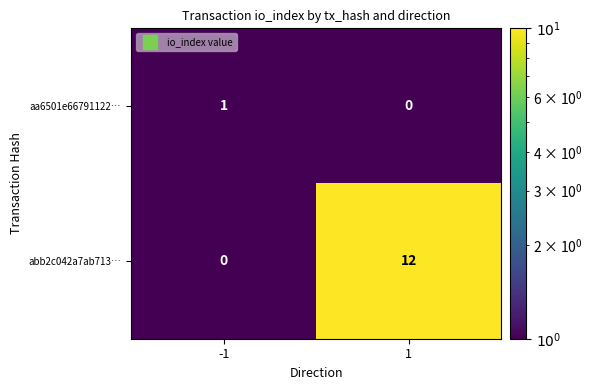

Read the abb2c042a7ab713… value at 1.

12